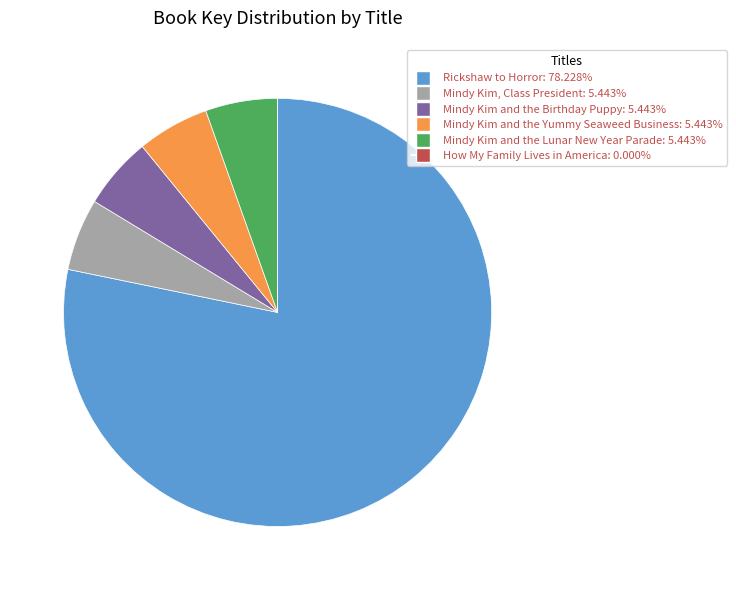

Between Rickshaw to Horror and Mindy Kim and the Yummy Seaweed Business, which is larger?

Rickshaw to Horror